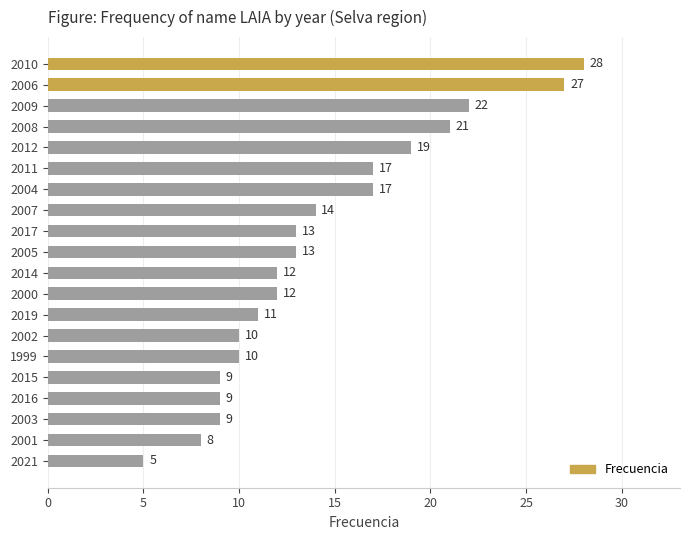

What is the approximate value at 2021, to the nearest 5?

5